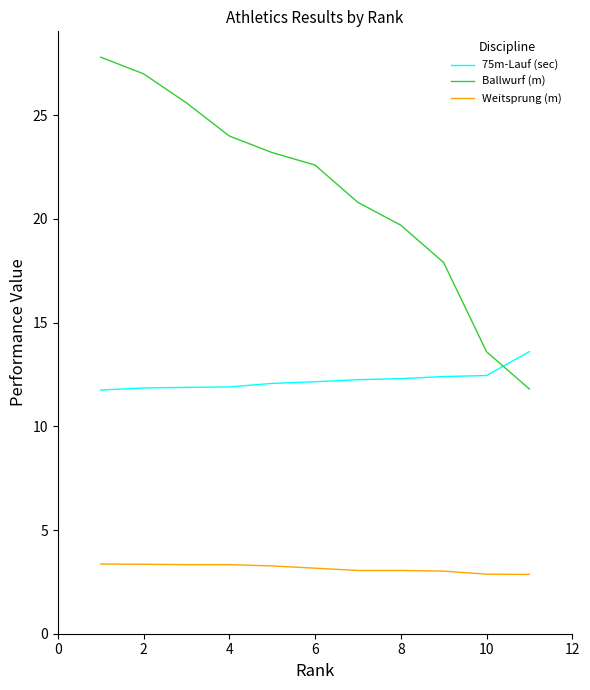

Which series has the largest total across all categories?

Ballwurf (m)